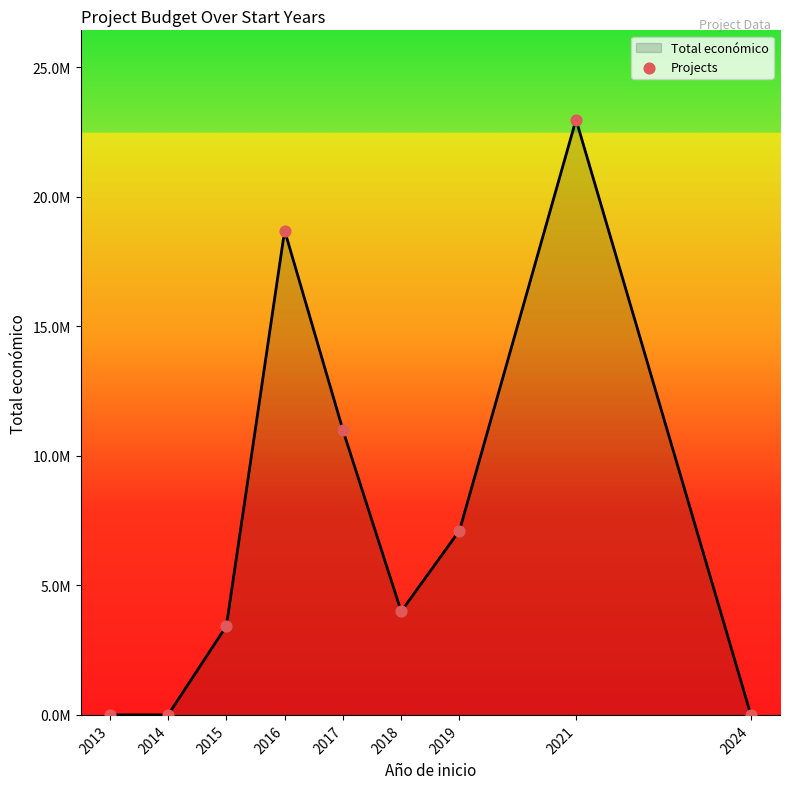

Between 2013 and 2016, which is larger?

2016